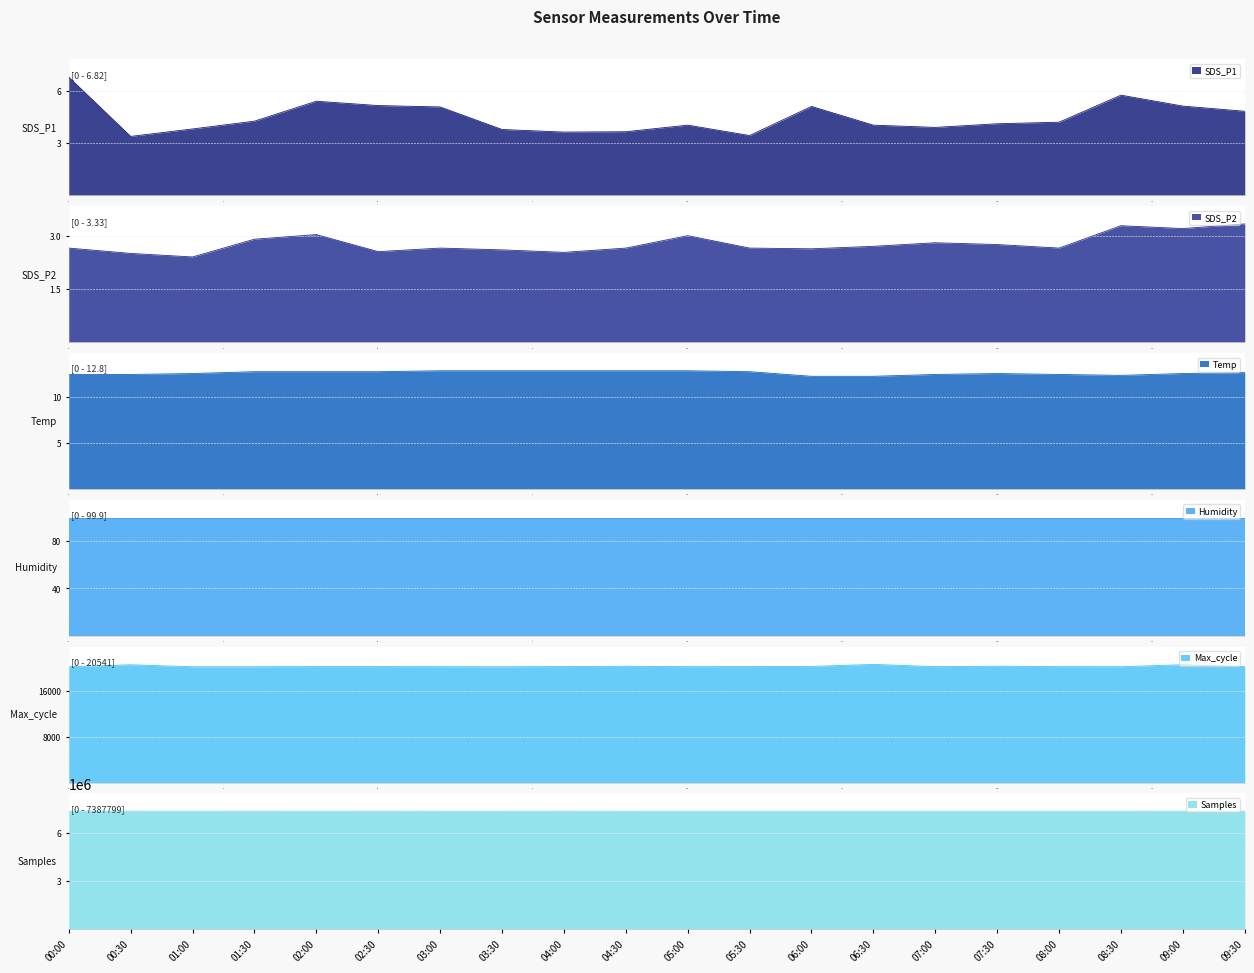

Count the number of categories in the chart.

20